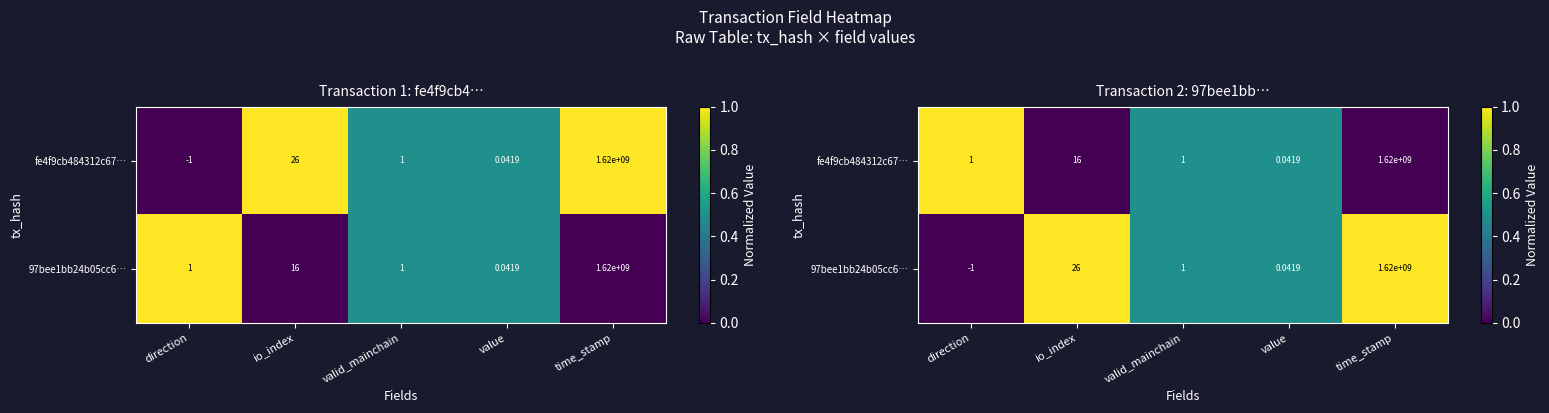

List the series in order of their overall mean, lowest first.

fe4f9cb484312c67…, 97bee1bb24b05cc6…